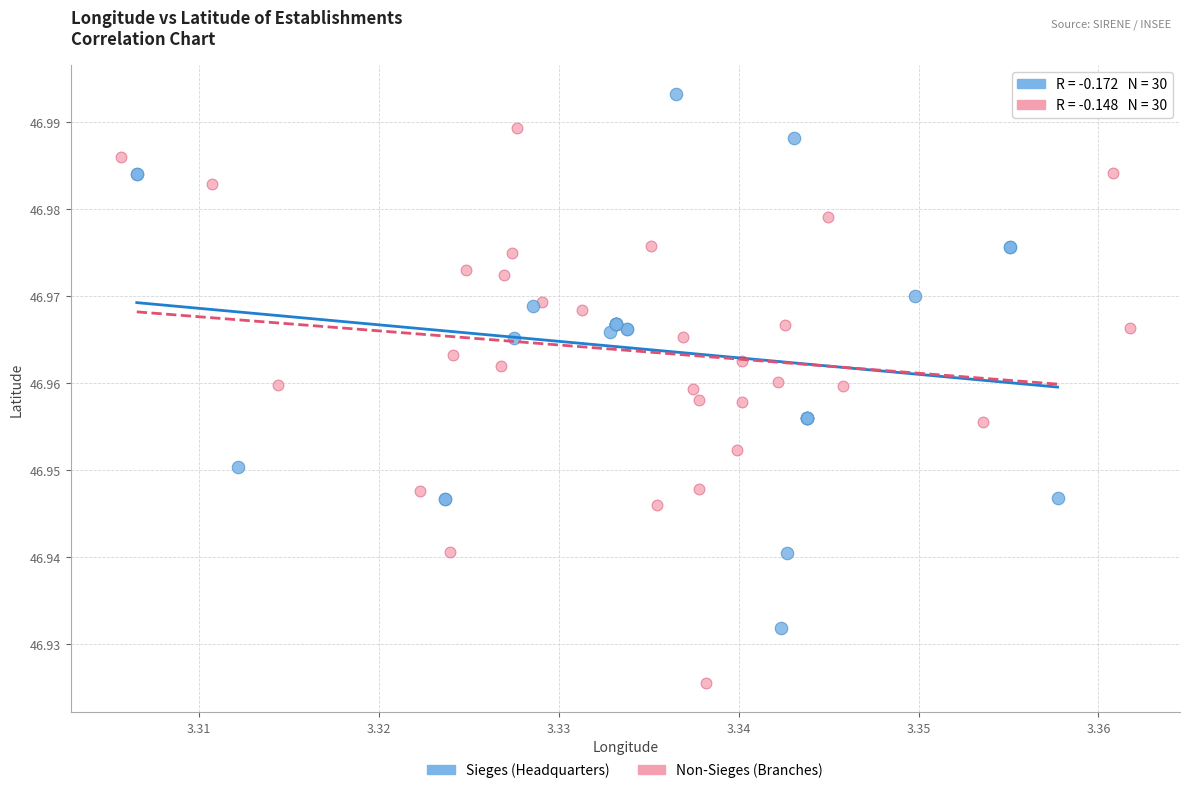

Which series reaches the minimum Y coordinate?

Non-Sieges (Branches)